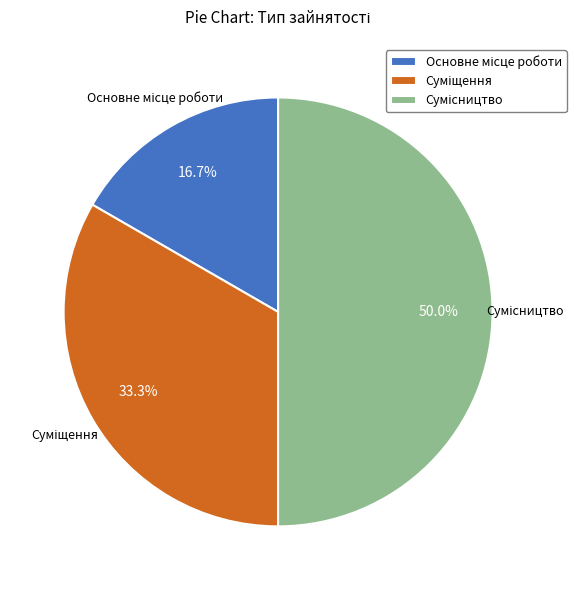

Is it true that Сумісництво is 61% of the pie?

False